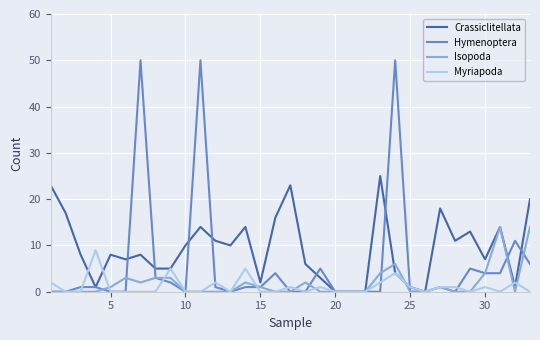

Which series has the largest range (max minus min)?

Hymenoptera